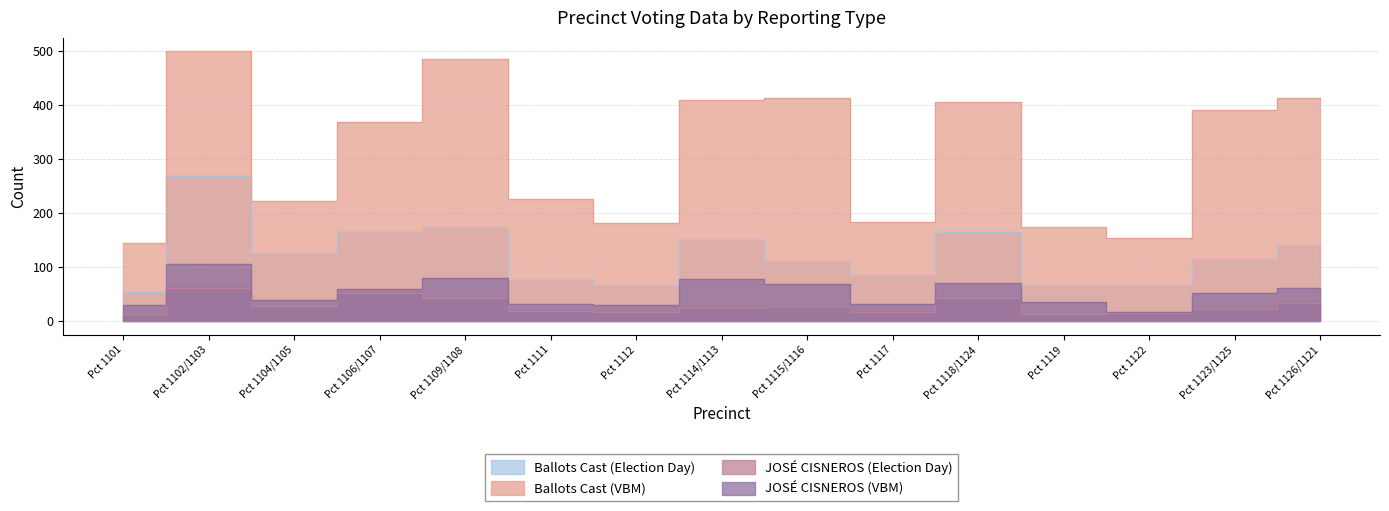

True or false: Ballots Cast (VBM) has a value of 174 at Pct 1119.

True